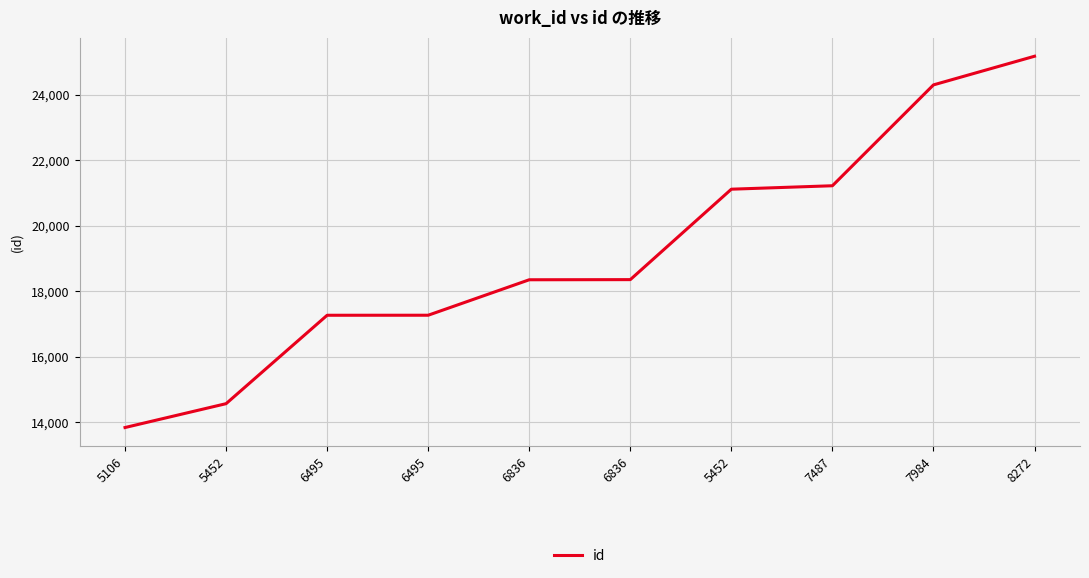

Between 7984 and 6495, which is larger?

7984